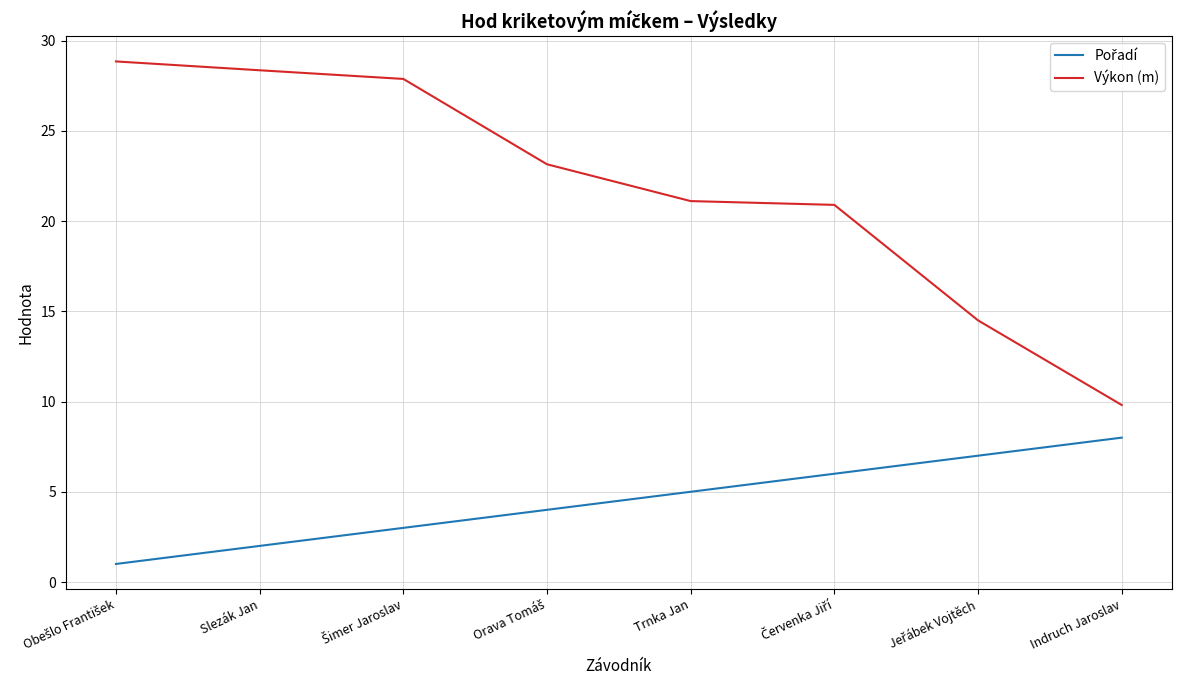

How many lines are shown in the chart?

2